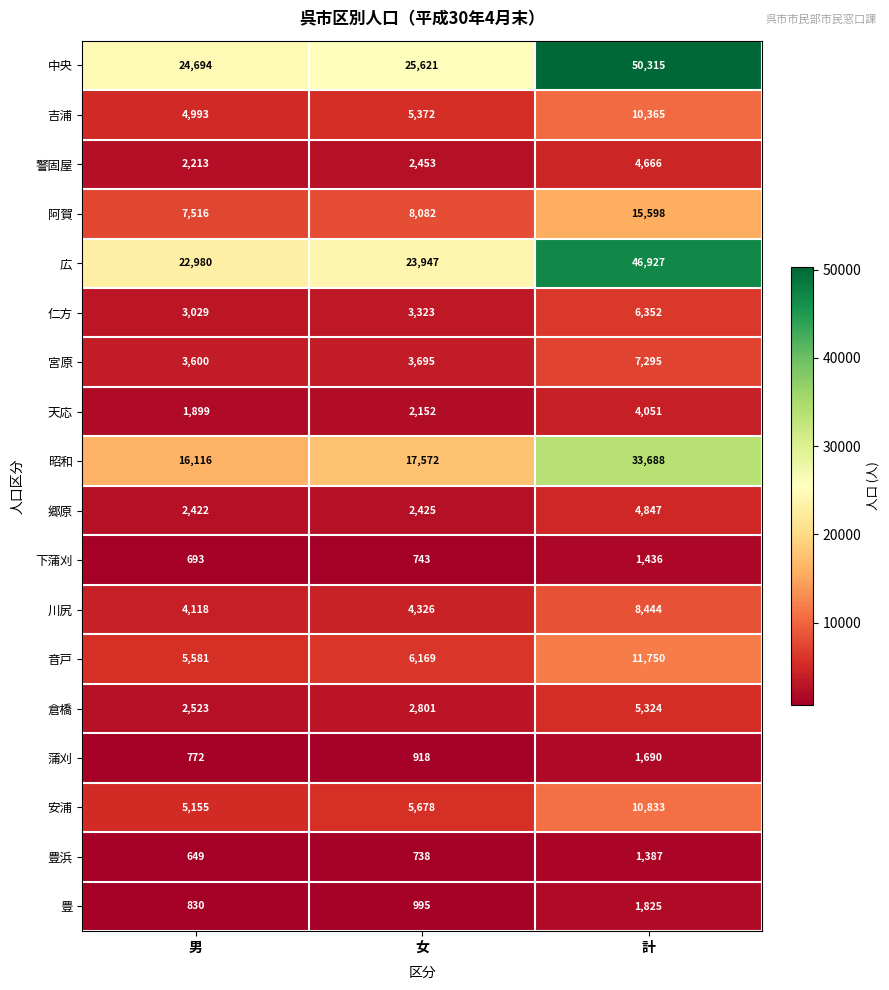

At which label is 音戸 closest to 8665?

女